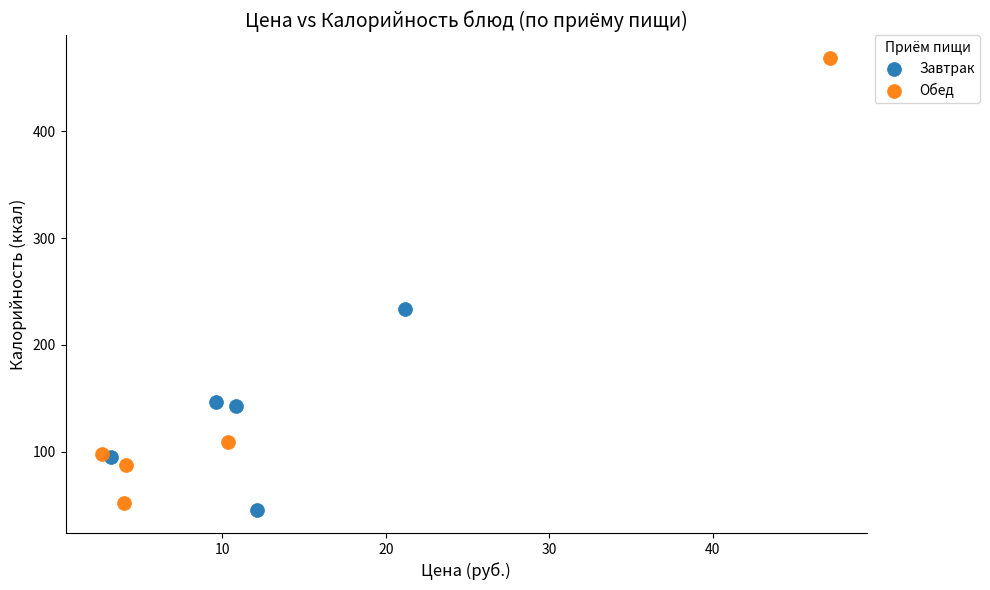

Which series contains the lowest Y value?

Завтрак